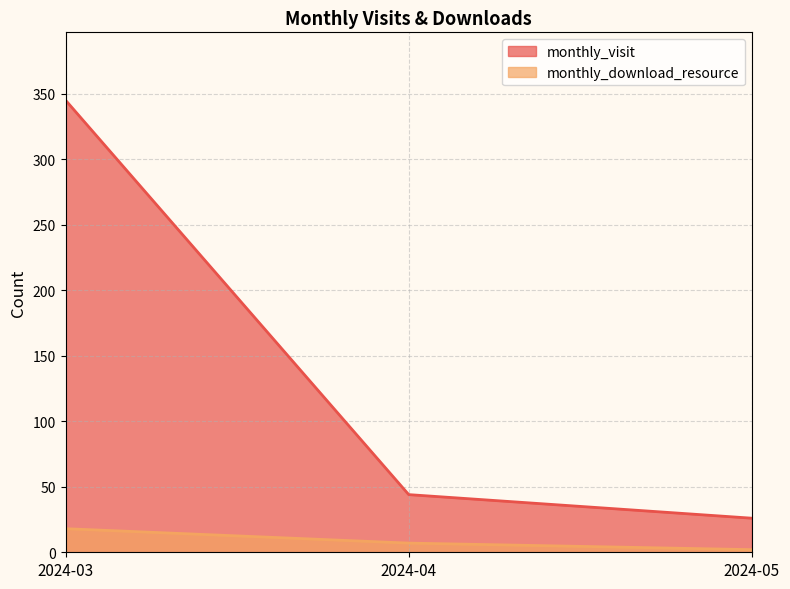

The monthly_download_resource series shows 7 at 2024-04. True or false?

True